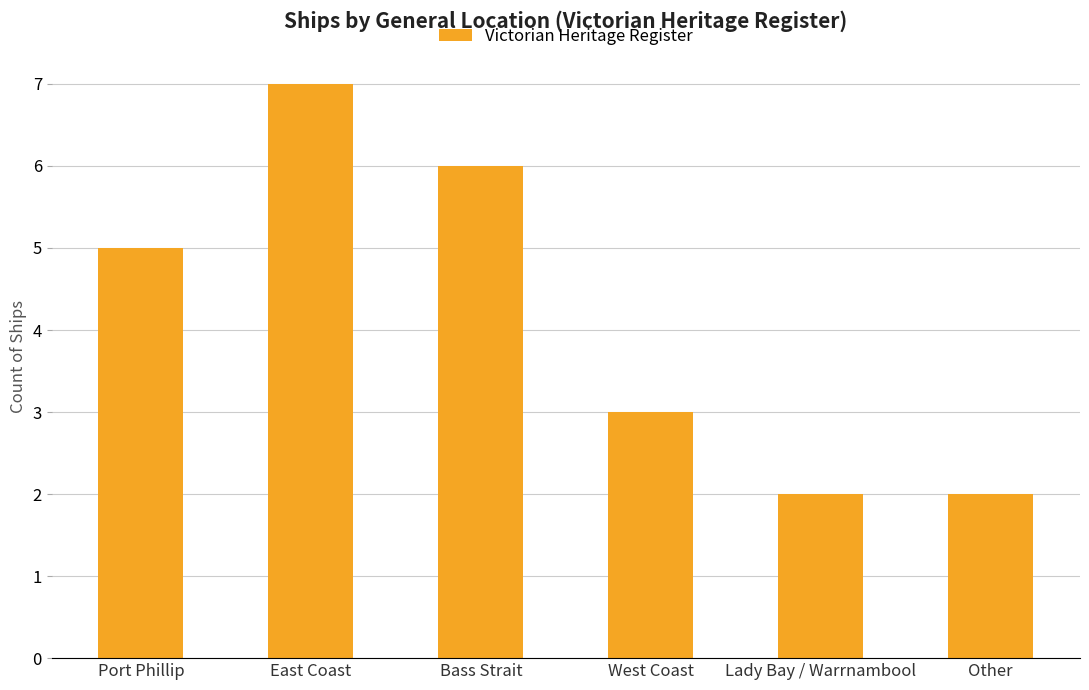

Reading left to right, extract all data points from this chart.

Port Phillip=5	East Coast=7	Bass Strait=6	West Coast=3	Lady Bay / Warrnambool=2	Other=2